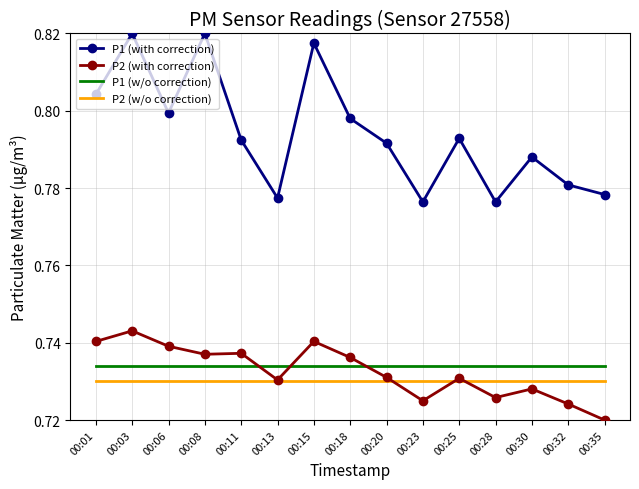

Is the value of P1 (w/o correction) at 00:01 greater than the value of P1 (with correction) at 00:15?

No